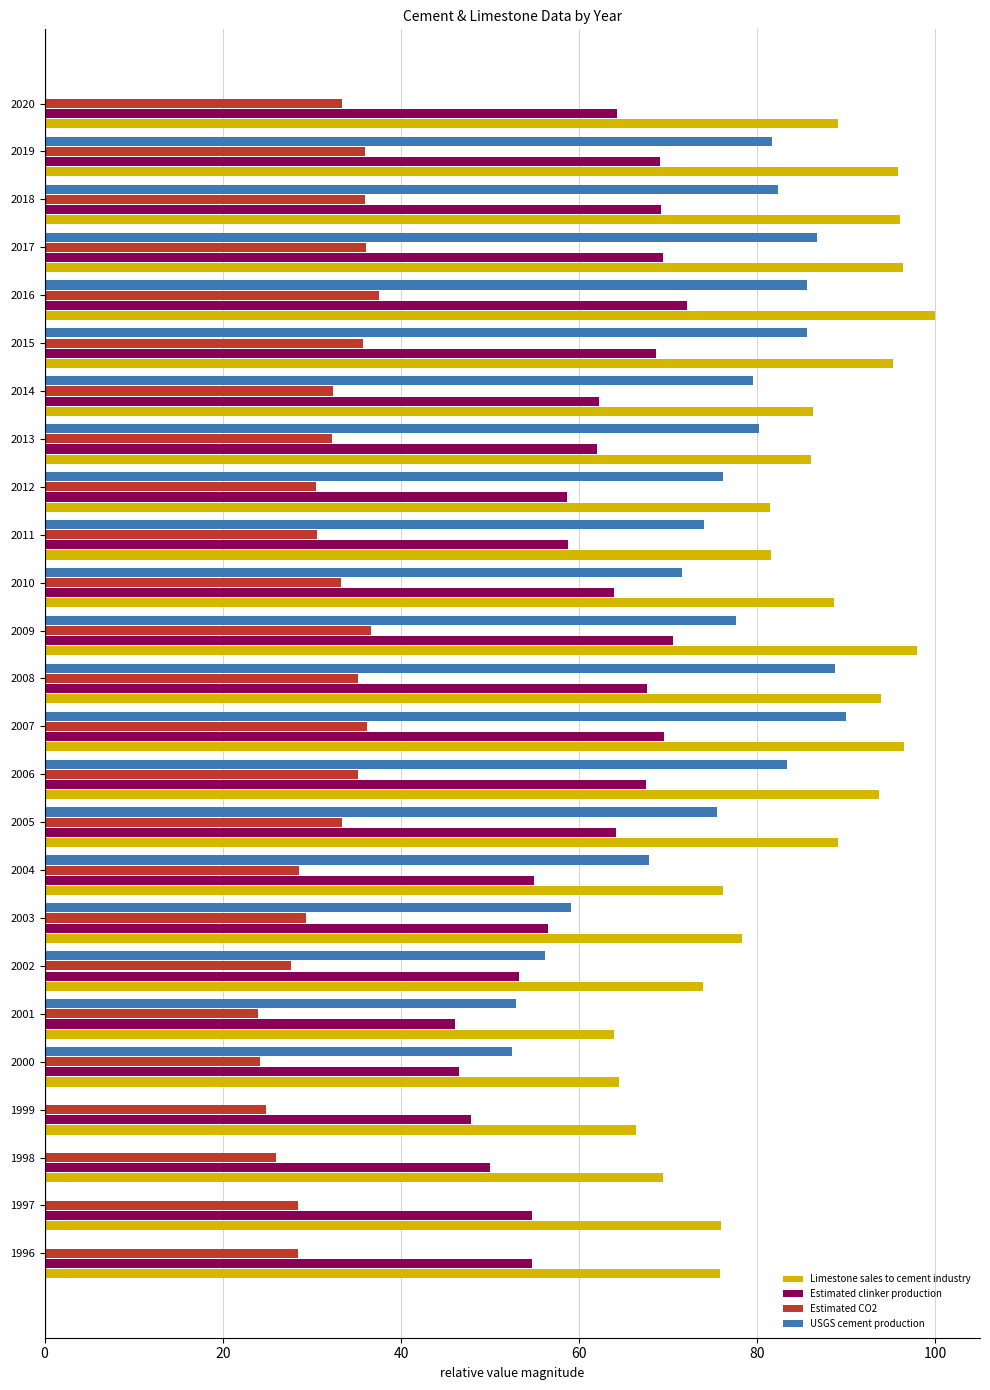

How many distinct data groups are displayed?

4